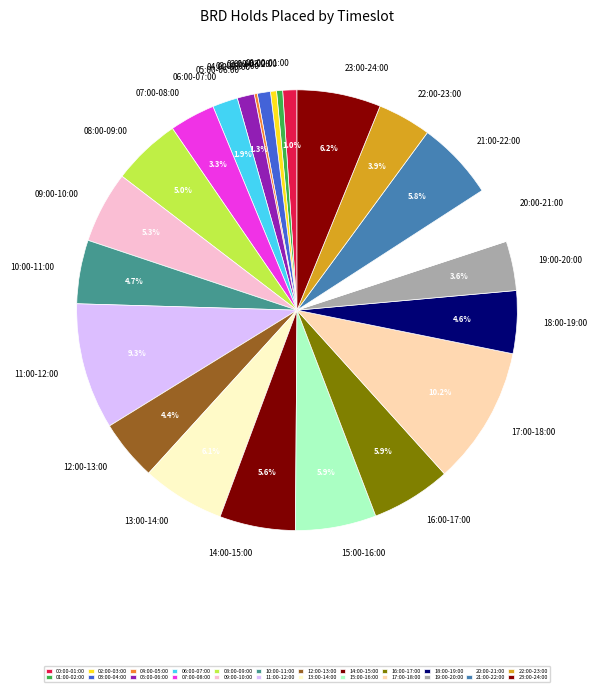

To the nearest percent, what is the average slice percentage?

4%